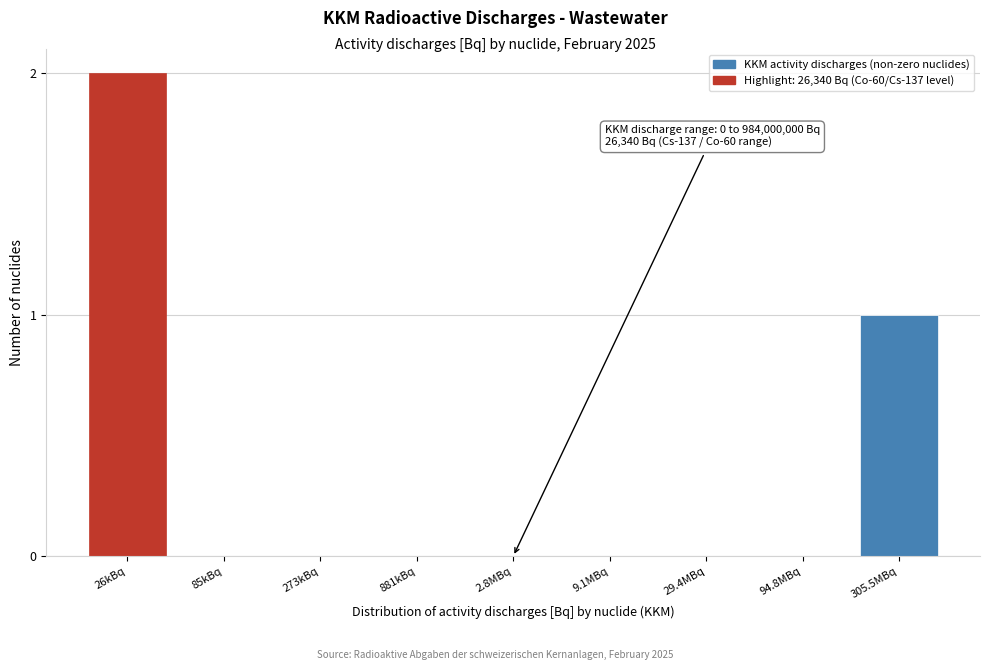

Reading left to right, extract all data points from this chart.

26kBq=2	85kBq=0	273kBq=0	881kBq=0	2.8MBq=0	9.1MBq=0	29.4MBq=0	94.8MBq=0	305.5MBq=1